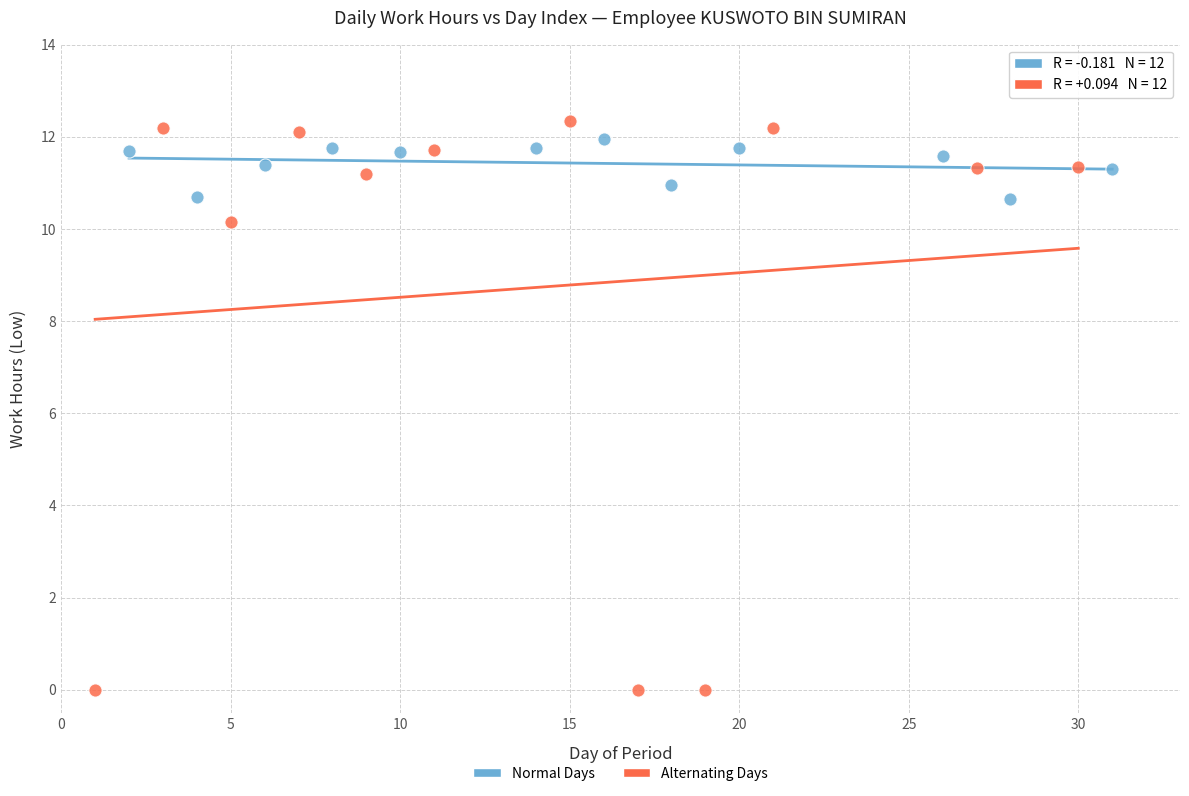

Which series contains the lowest Y value?

Alternating Days